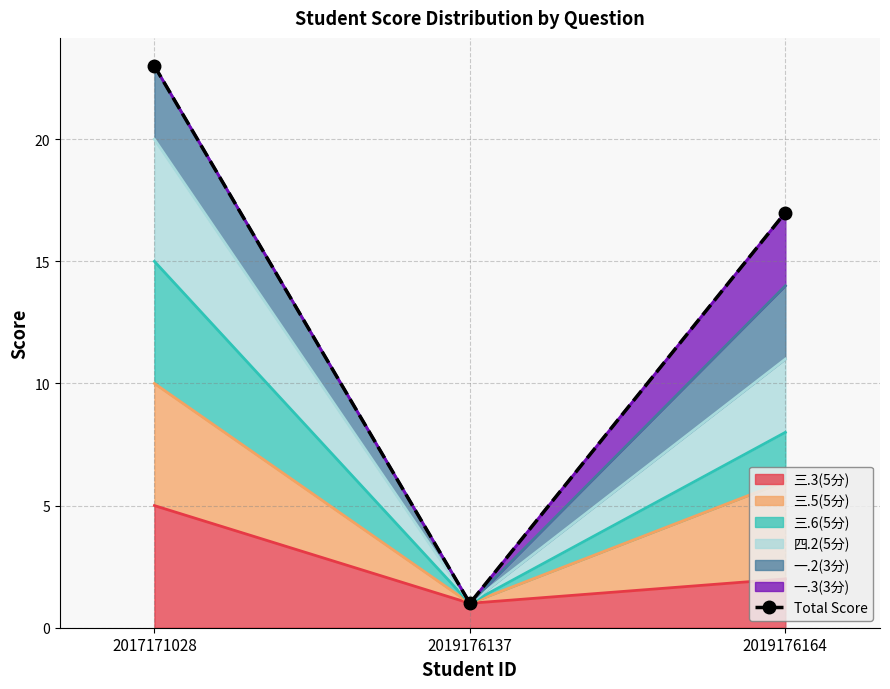

How many data points are above 17?

1